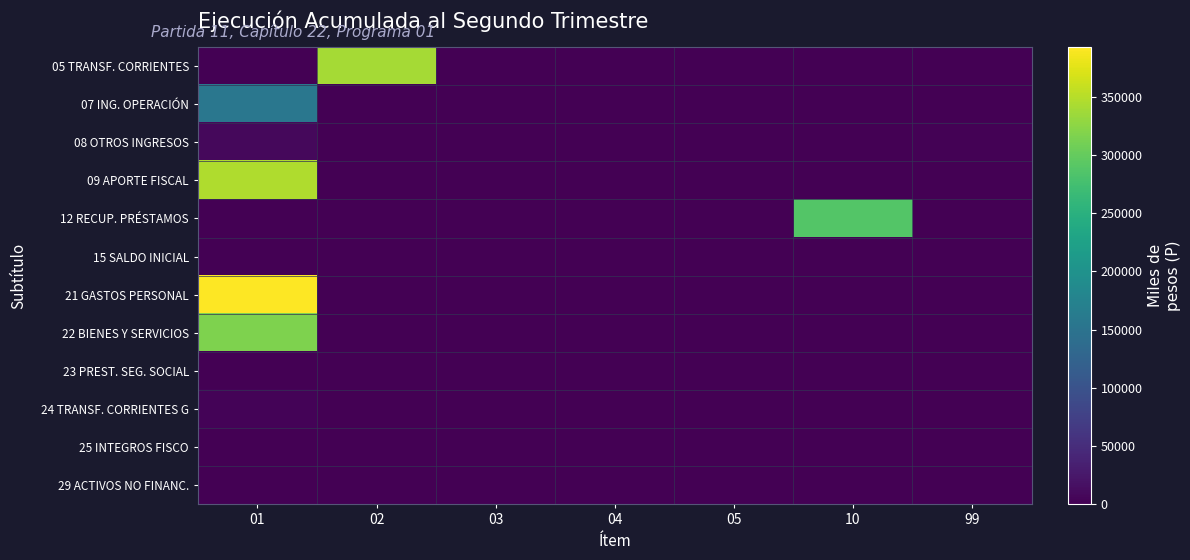

What is the spread (max minus min) of values at 10?

287766